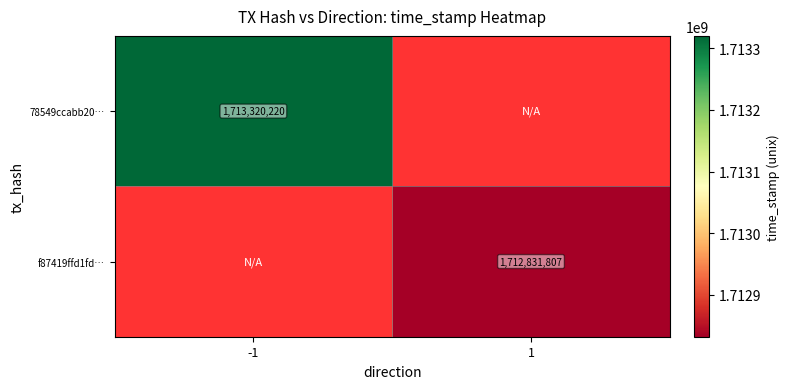

True or false: 78549ccabb20… has a value of 605159513 at -1.

False